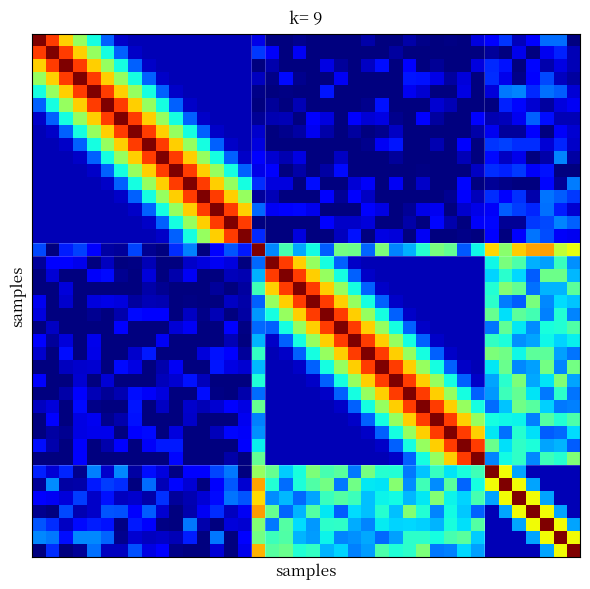

At how many categories does at least one series exceed 0?

40